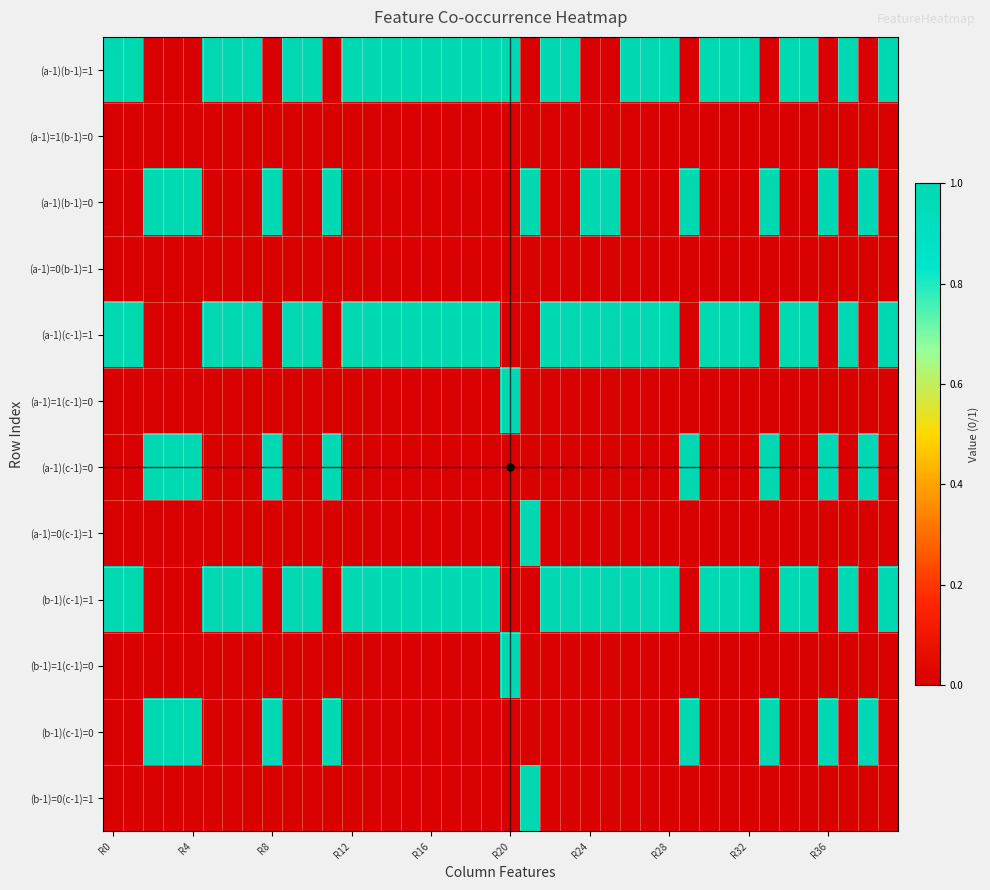

At how many categories does at least one series exceed 0?

40